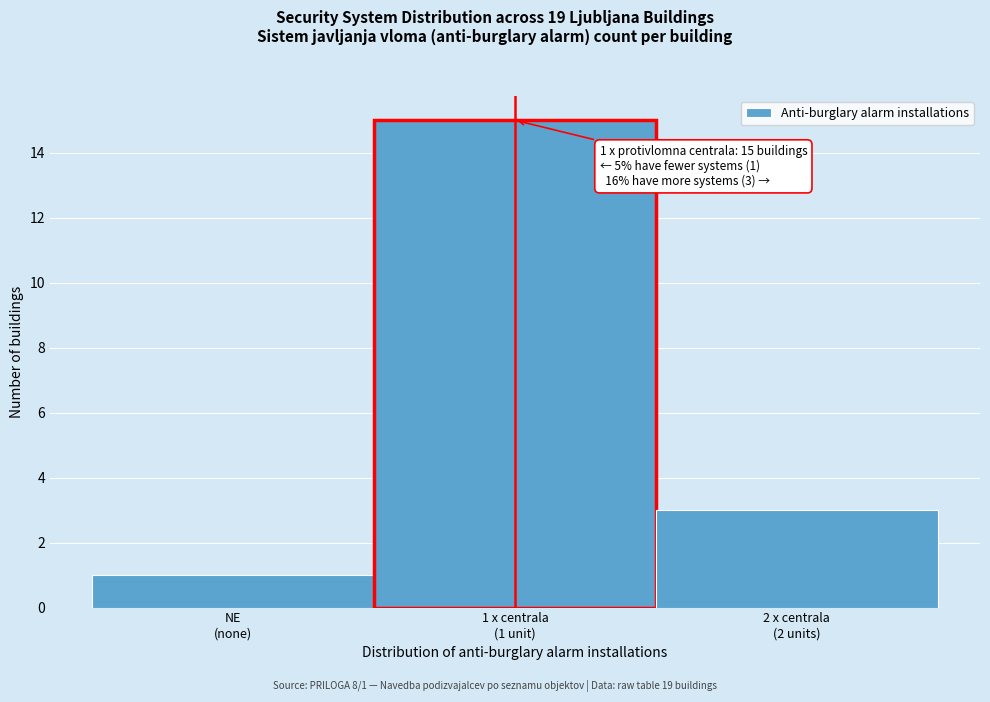

Reading left to right, list all the values displayed in this chart.

1	15	3